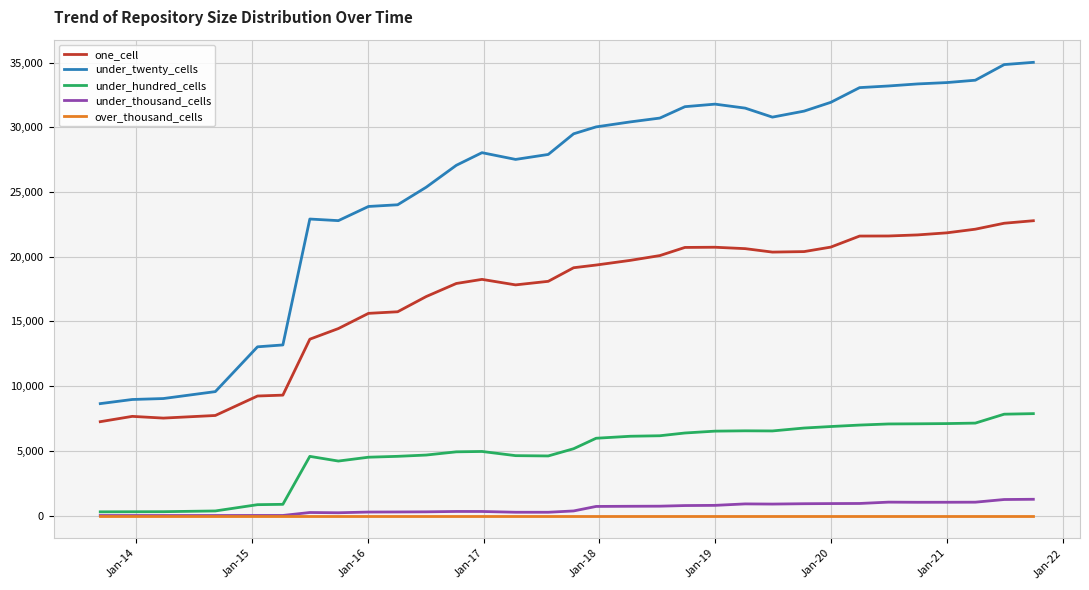

True or false: under_twenty_cells and over_thousand_cells cross at least once.

False